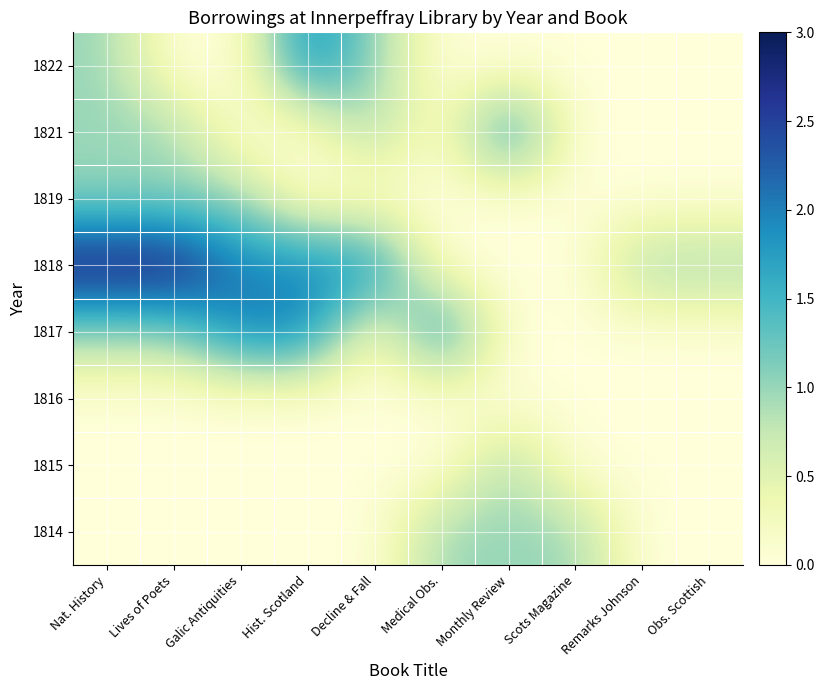

What is the spread (max minus min) of values at Scots Magazine?

1